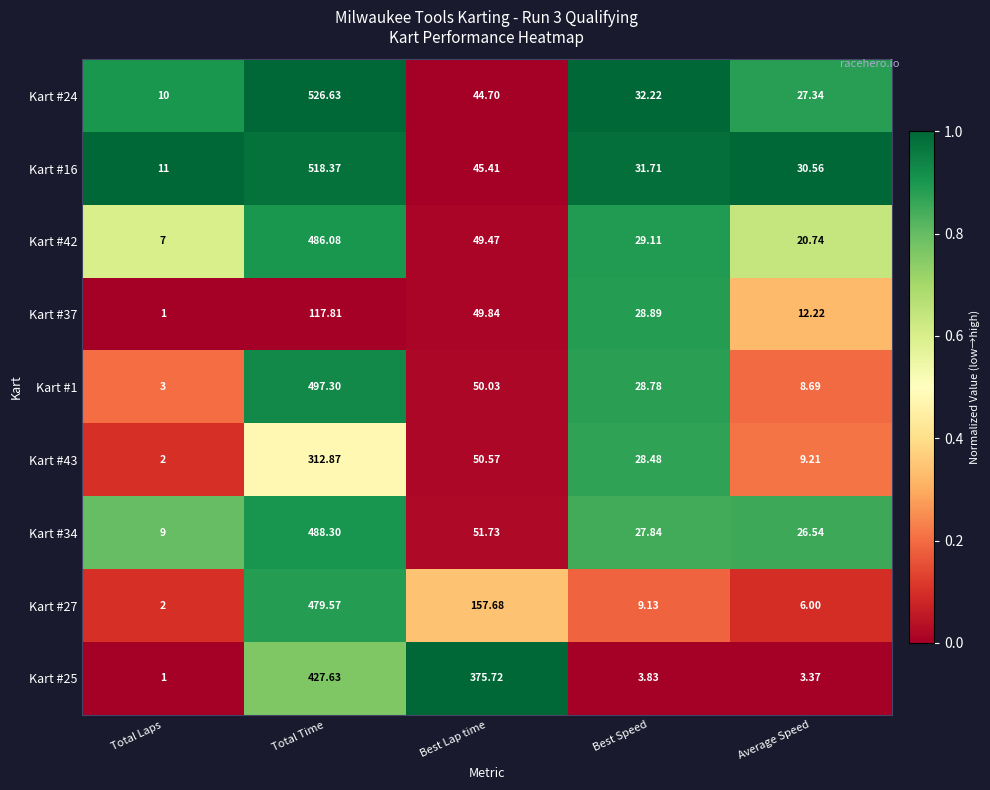

Which category has the highest value across all series?

Total Time